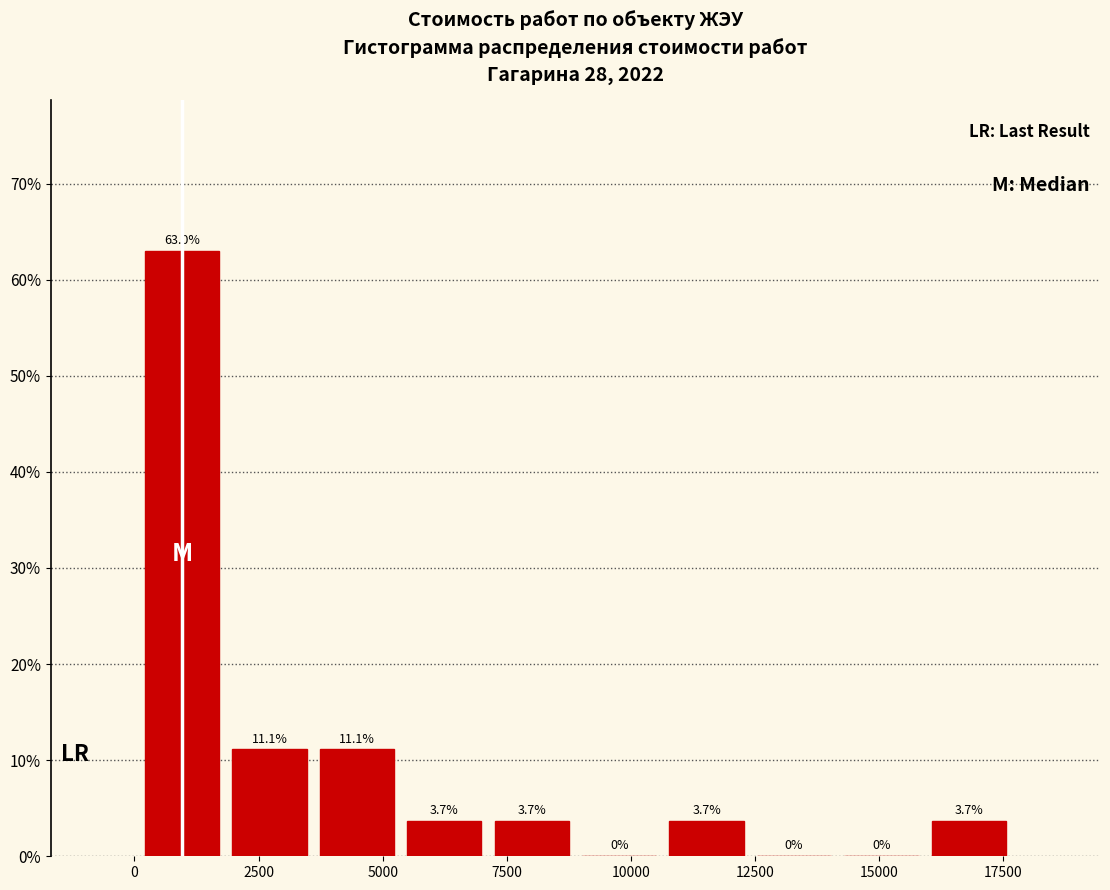

Read against the x-axis, roughly where is the centre of the tallest bar?

1000